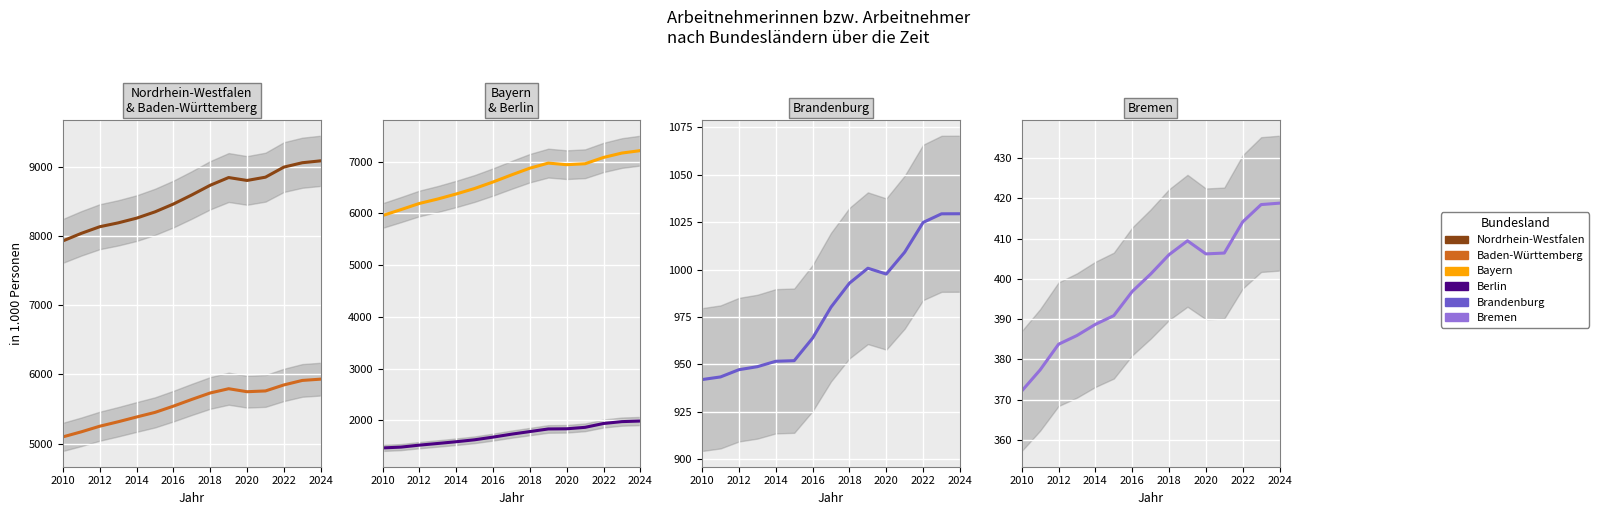

Which series has the largest total across all categories?

Nordrhein-Westfalen